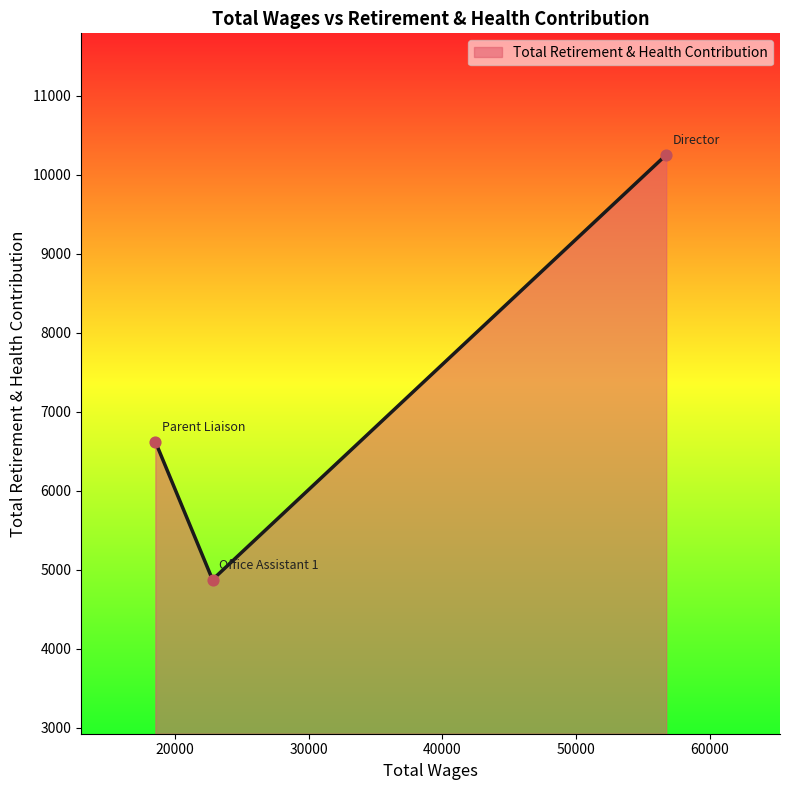

What is the sum of all values?

21751